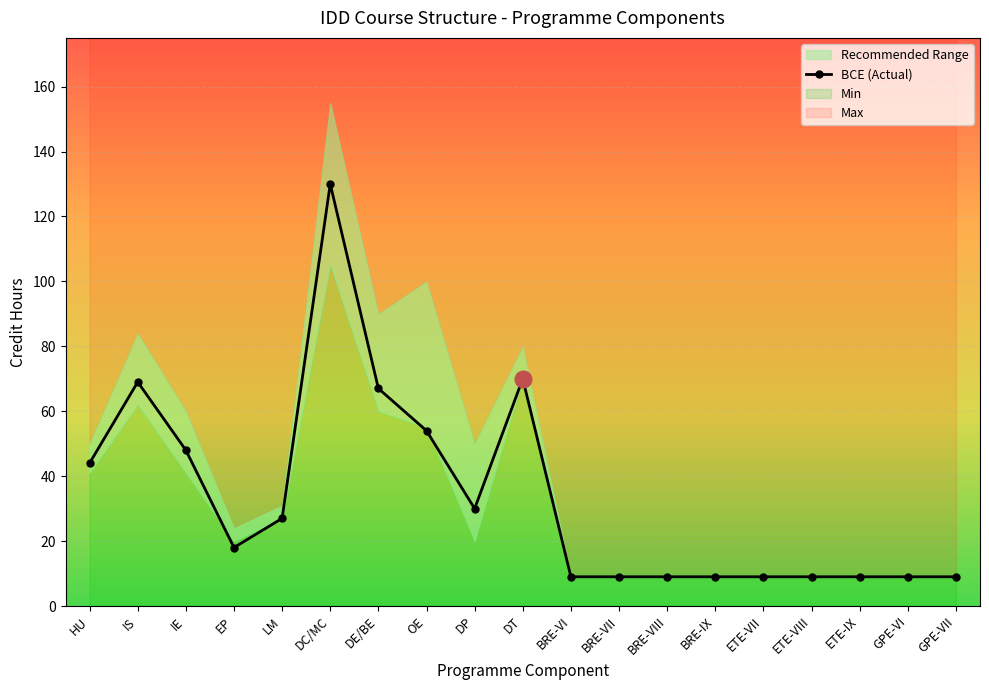

The value at DT is 70. True or false?

True